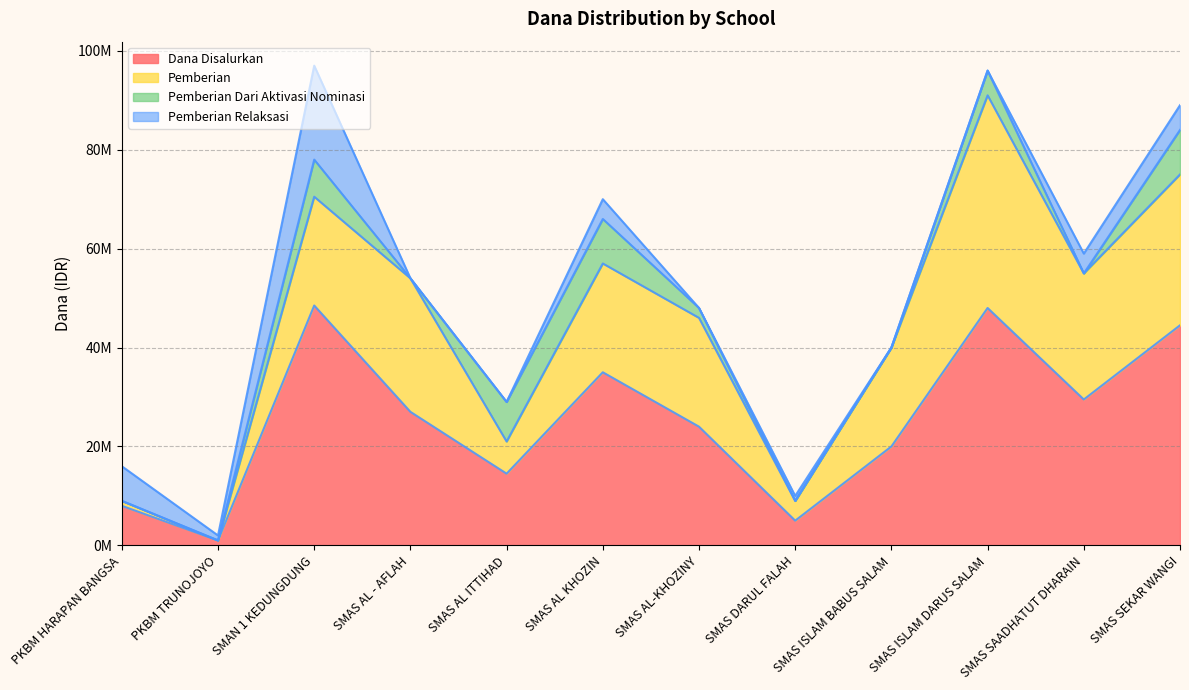

How many lines are shown in the chart?

4